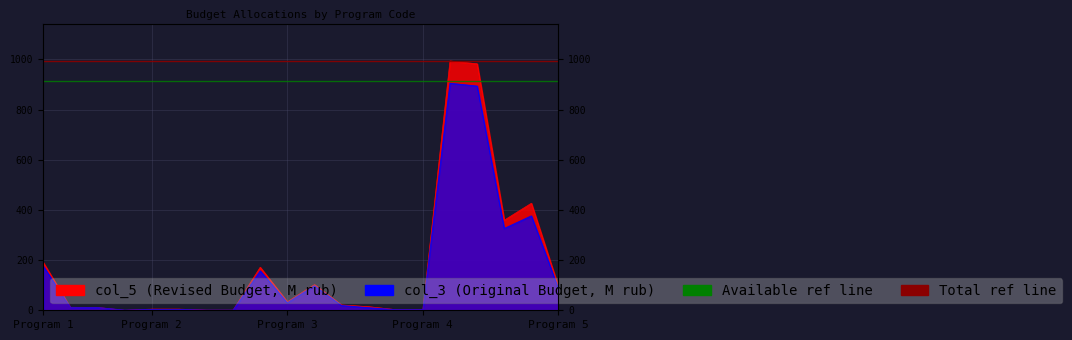

The value of Available CPU cores (ref) at Program 2 is 914.1. True or false?

True